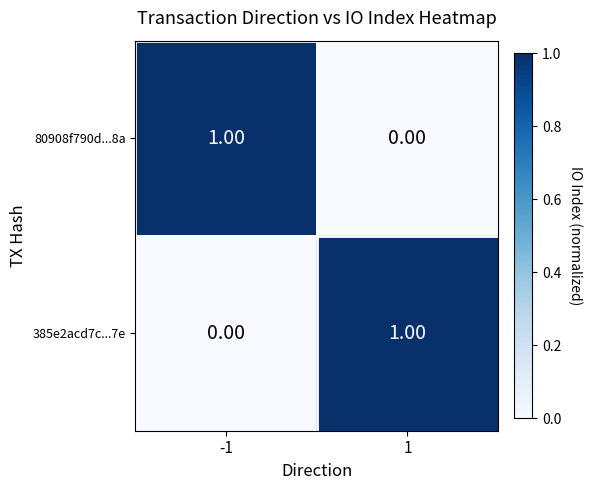

List the labels in order of 80908f790d...8a value, smallest first.

1, -1